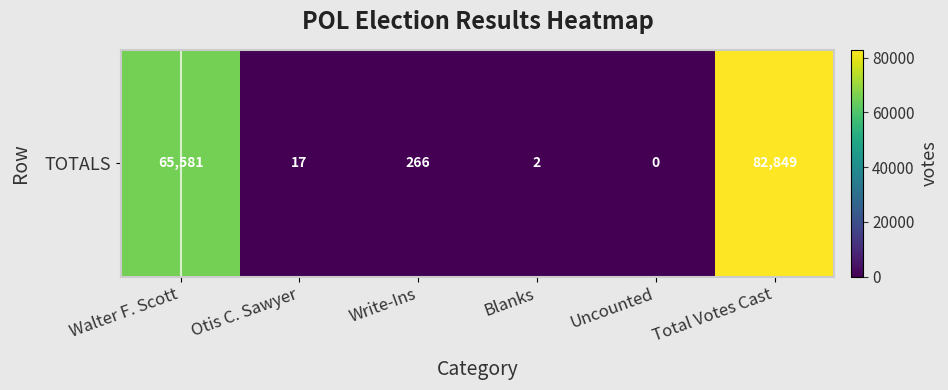

Reading left to right, list all the values displayed in this chart.

65581	17	266	2	0	82849